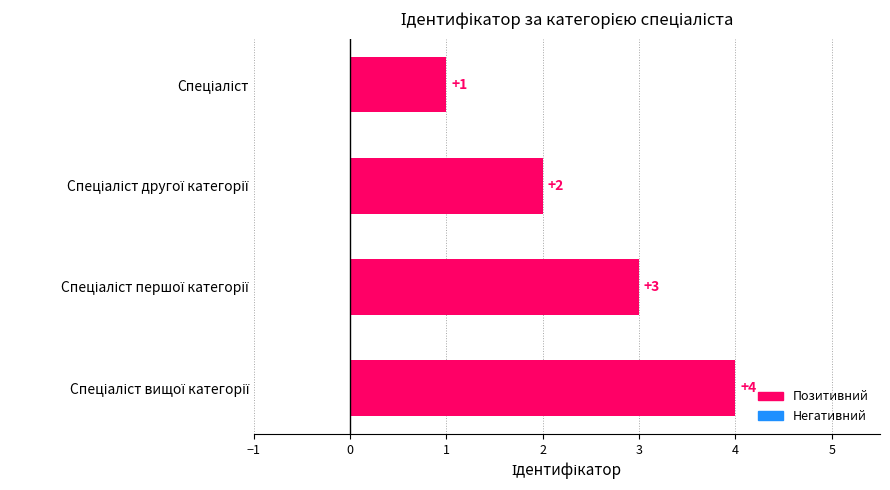

What is the difference between the maximum and minimum values?

3